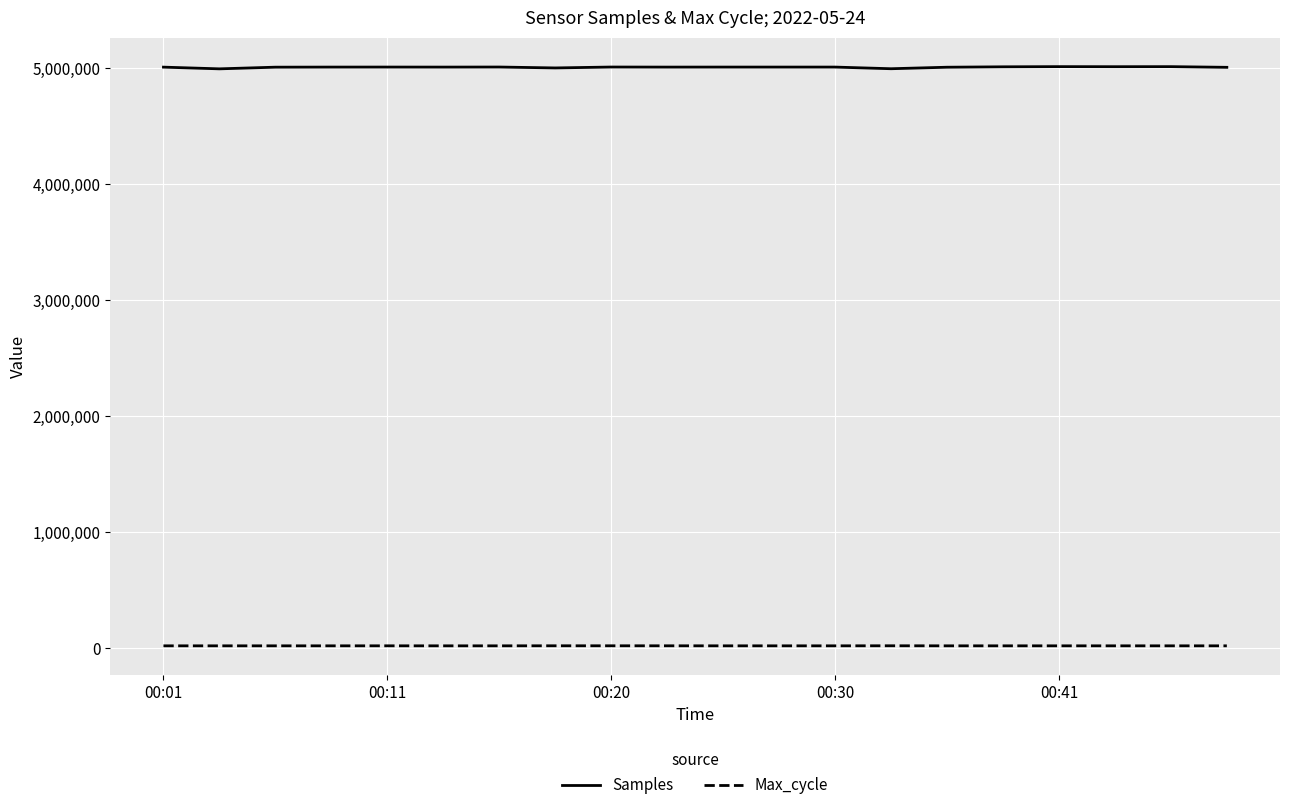

List the series in order of their overall mean, highest first.

Samples, Max_cycle